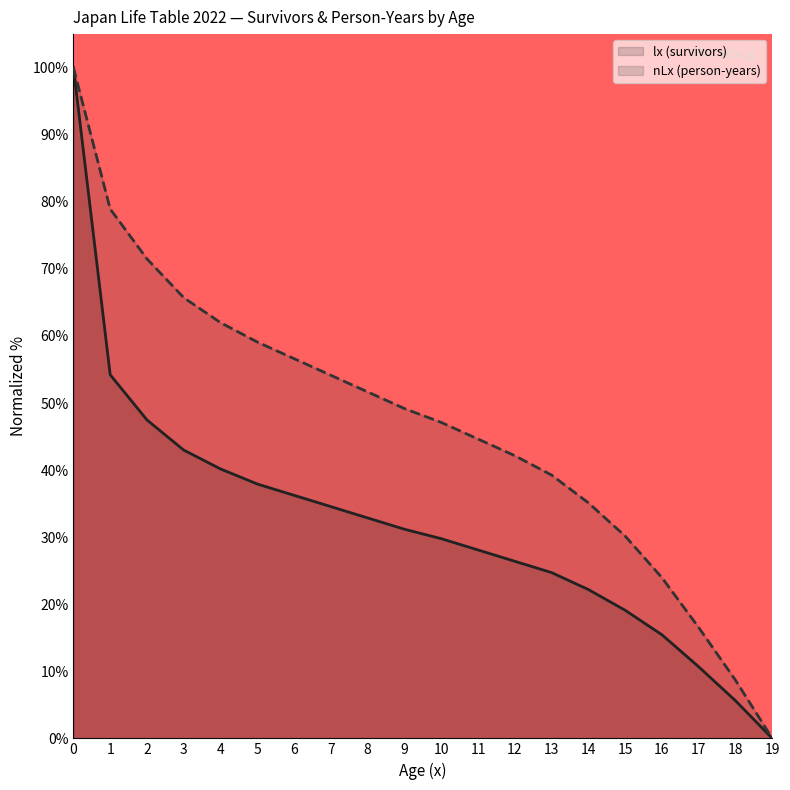

Between 9 and 10, which series saw the biggest shift?

nLx (person-years) (line)